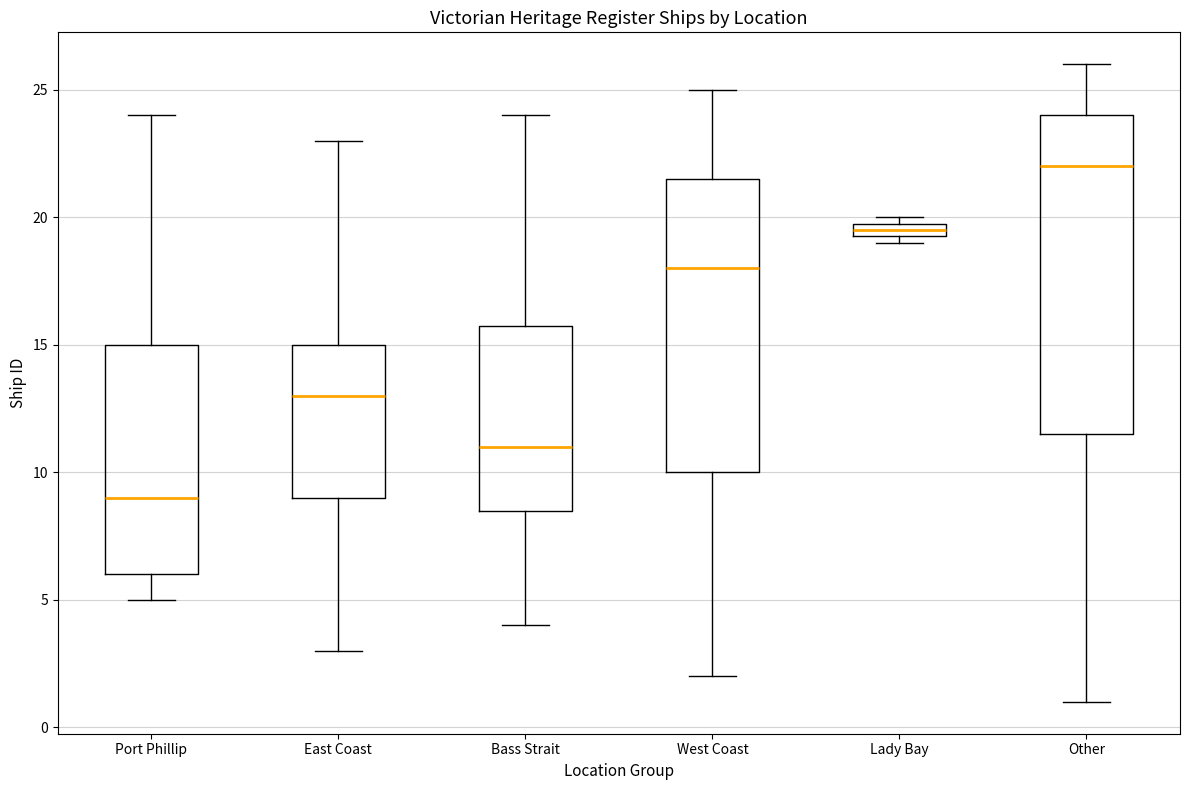

Which box has the lowest median line?

Port Phillip